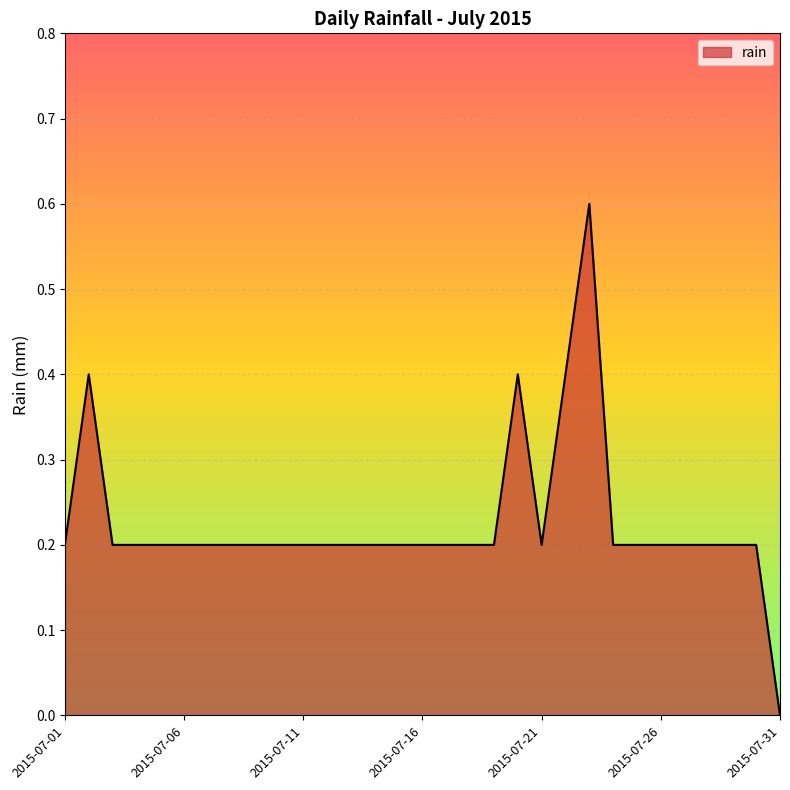

What is the maximum value shown in the chart?

0.6